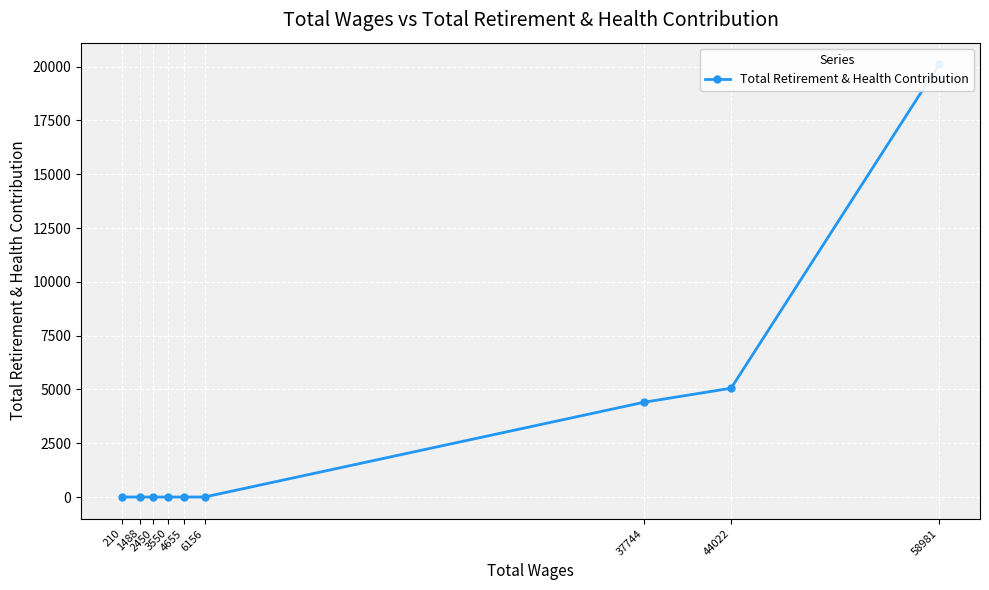

What is the maximum value shown in the chart?

20112